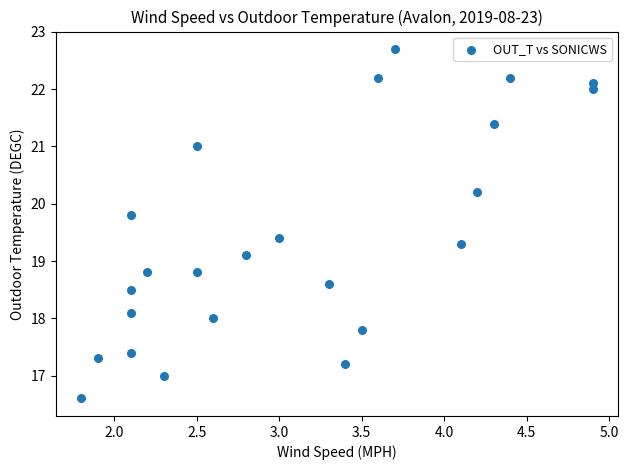

What is the range of Y values (max minus min)?

6.1